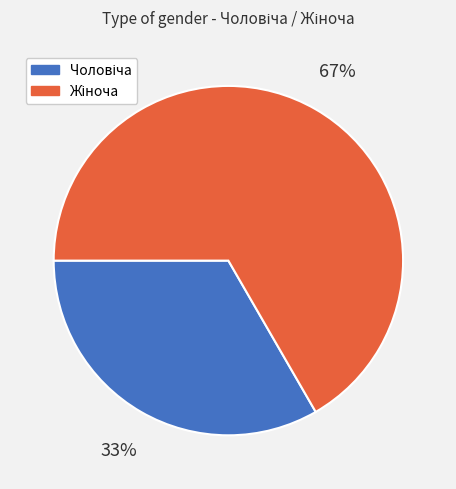

To the nearest percent, what is the average slice percentage?

50%